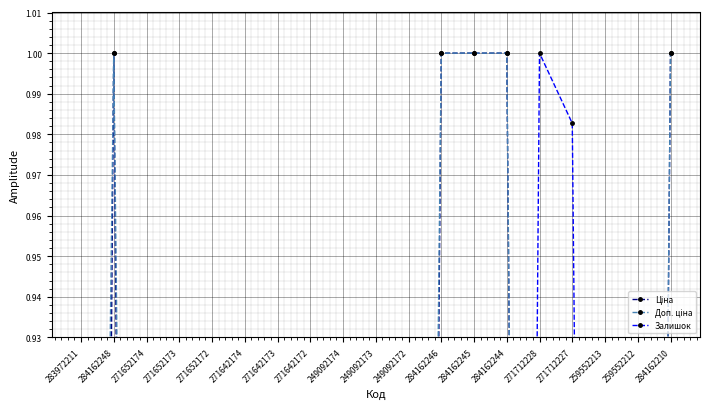

True or false: Ціна has more than 1 interior local peaks.

False